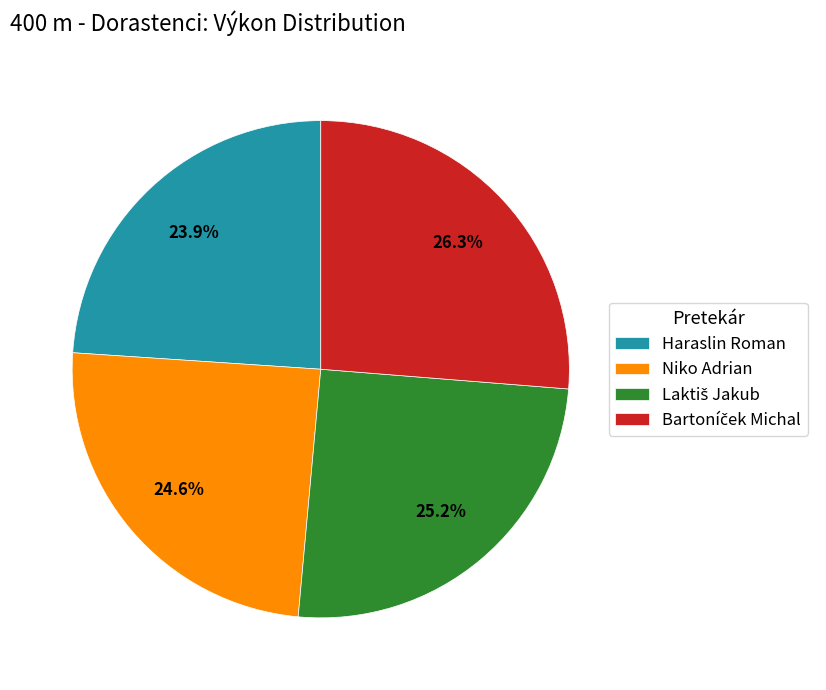

Is there any slice that represents more than half of the pie?

No